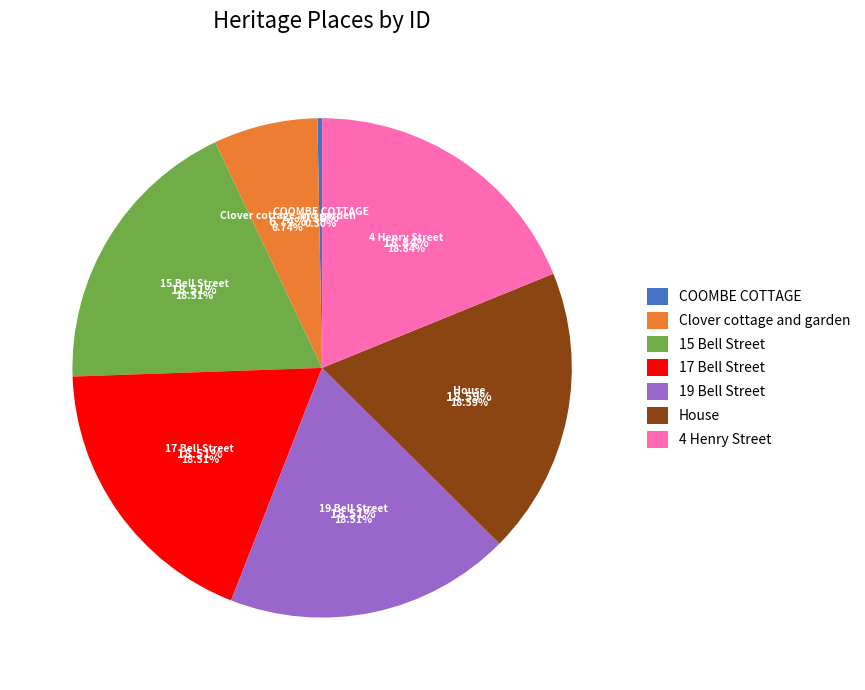

How much of the chart is everything except 19 Bell Street?

81.5%